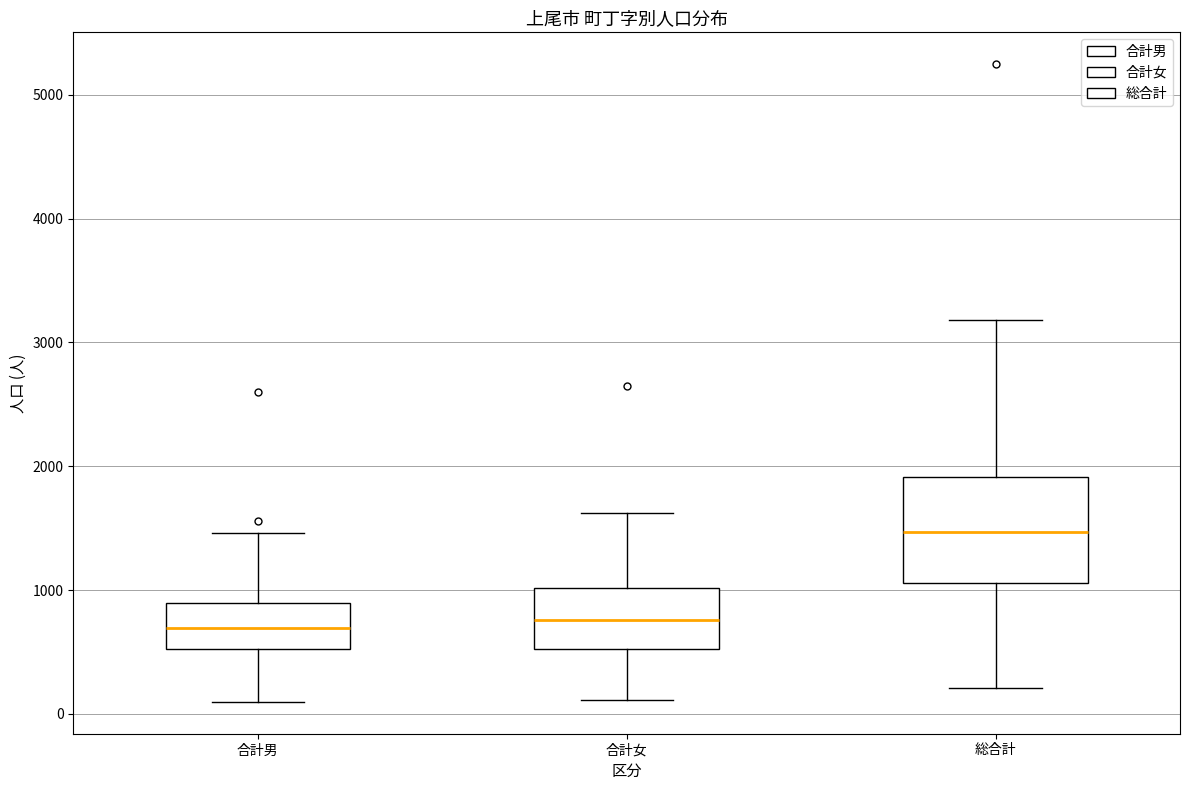

Where is the lower edge of the box for 合計男 on the y-axis? The values are not printed on the chart, so give them approximately, as read against the axis.

500